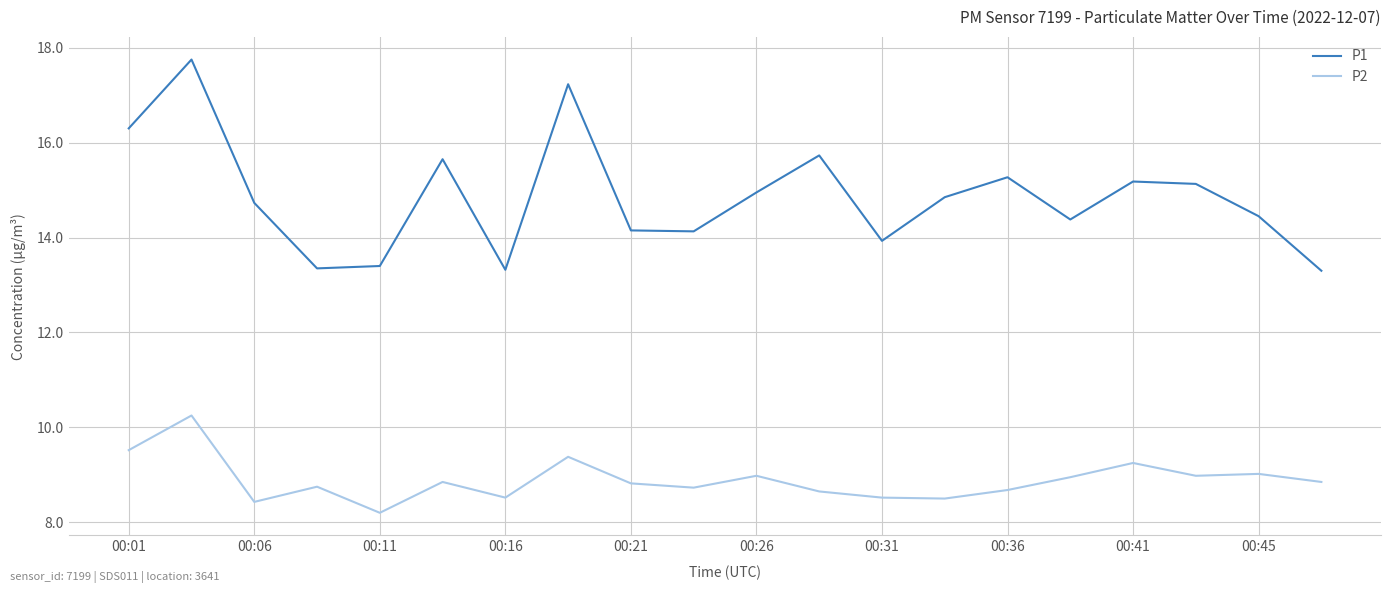

Which series has the largest total across all categories?

P1